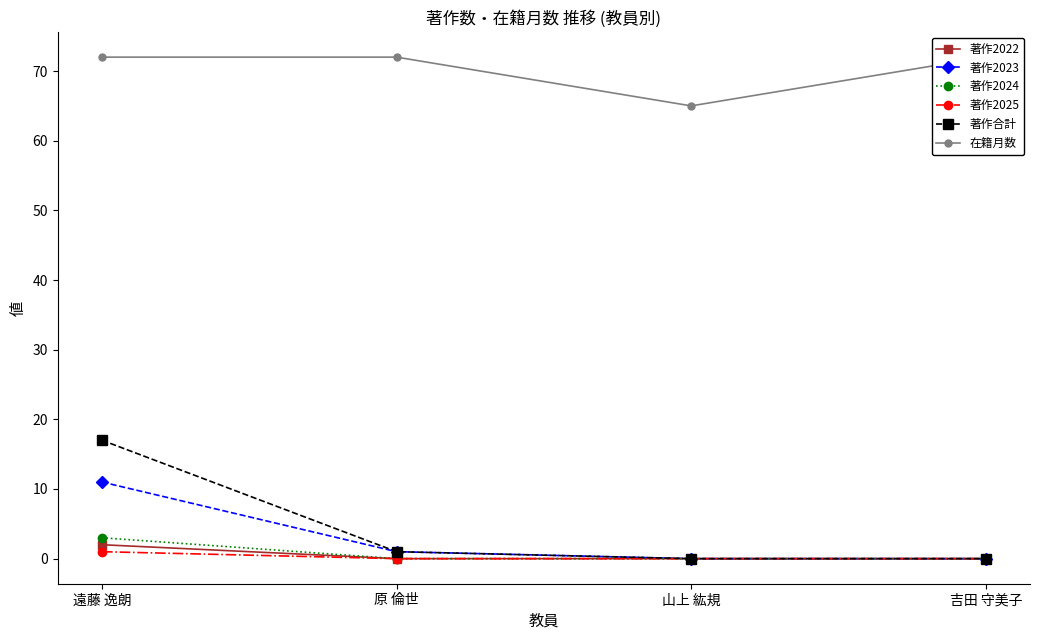

Where is 在籍月数 nearest to the value 68?

山上 紘規